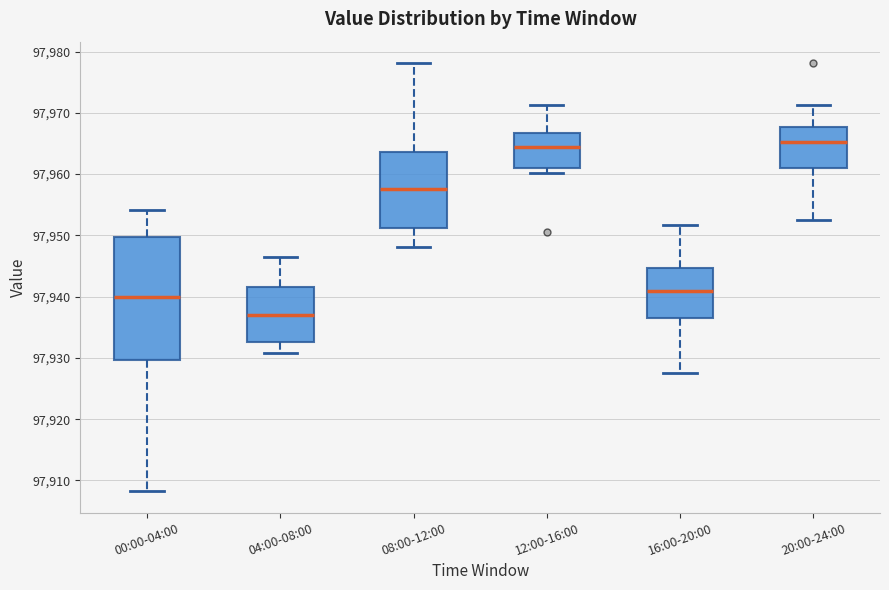

Which box has the lowest median line?

04:00-08:00